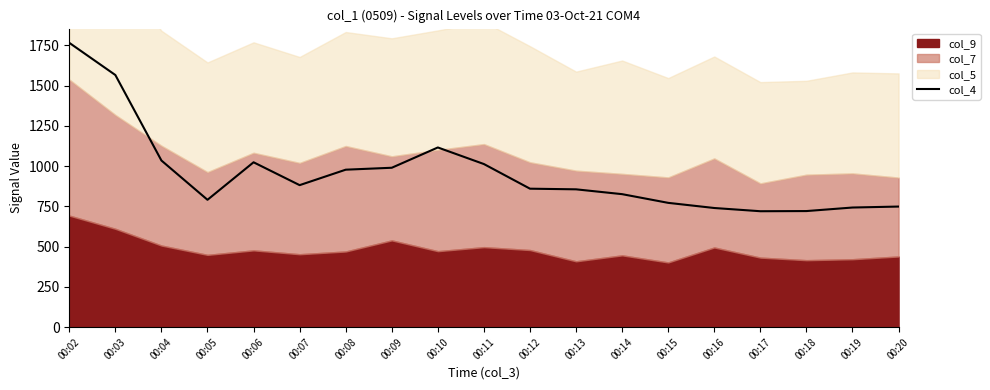

What is the value of the 14th point from the left?

772